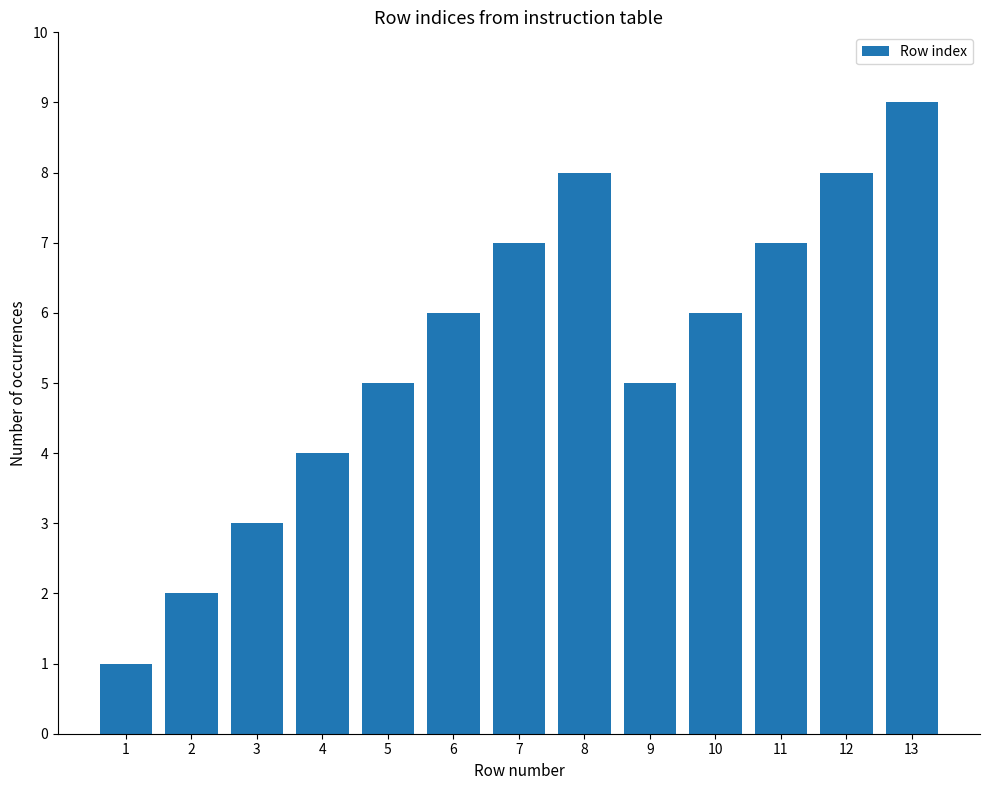

What is the value of the 2nd bar from the left?

2